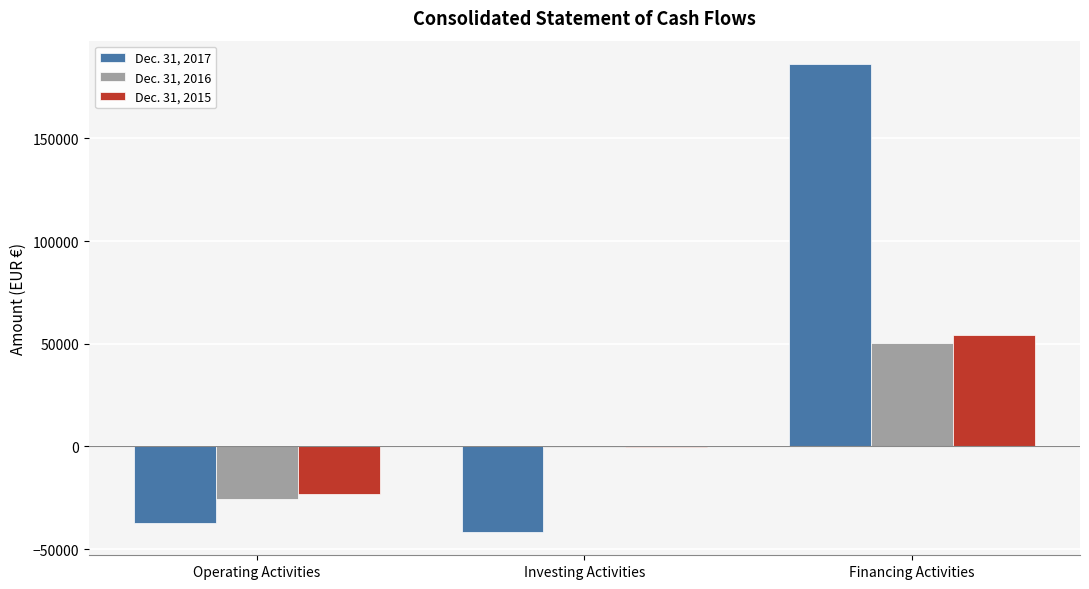

Which category has the highest value in the Dec. 31, 2016 series?

Financing Activities